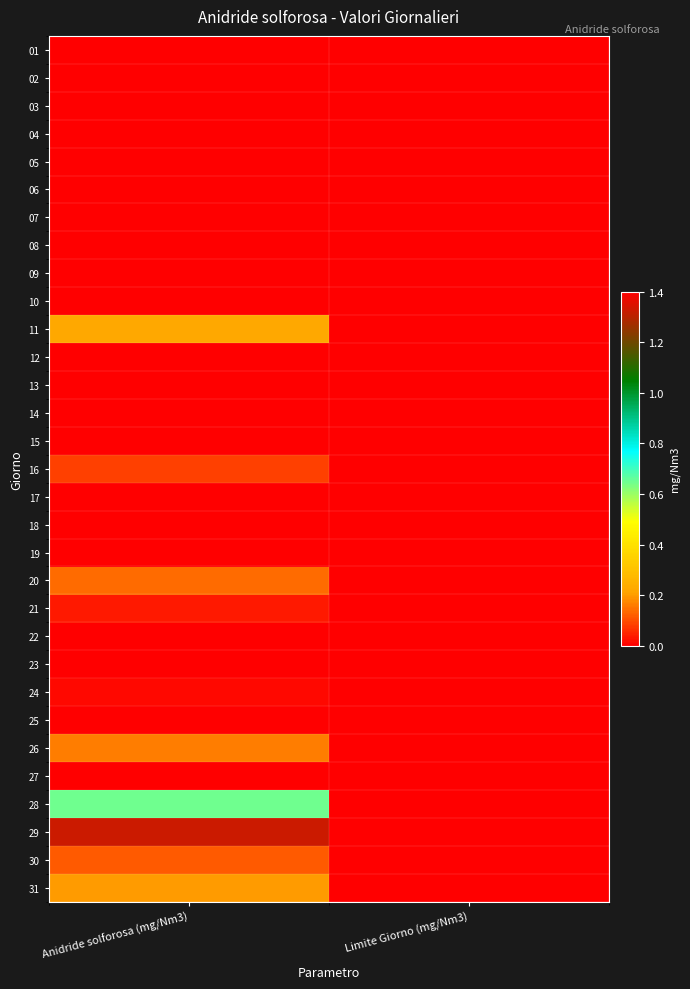

Reading right to left, transcribe all the data shown in this chart.

01: Limite Giorno (mg/Nm3)=50.0	Anidride solforosa (mg/Nm3)=0.0
02: Limite Giorno (mg/Nm3)=50.0	Anidride solforosa (mg/Nm3)=0.0
03: Limite Giorno (mg/Nm3)=50.0	Anidride solforosa (mg/Nm3)=0.0
04: Limite Giorno (mg/Nm3)=50.0	Anidride solforosa (mg/Nm3)=0.0
05: Limite Giorno (mg/Nm3)=50.0	Anidride solforosa (mg/Nm3)=0.0
06: Limite Giorno (mg/Nm3)=50.0	Anidride solforosa (mg/Nm3)=0.0
07: Limite Giorno (mg/Nm3)=50.0	Anidride solforosa (mg/Nm3)=0.0
08: Limite Giorno (mg/Nm3)=50.0	Anidride solforosa (mg/Nm3)=0.0
09: Limite Giorno (mg/Nm3)=50.0	Anidride solforosa (mg/Nm3)=0.0
10: Limite Giorno (mg/Nm3)=50.0	Anidride solforosa (mg/Nm3)=0.0
11: Limite Giorno (mg/Nm3)=50.0	Anidride solforosa (mg/Nm3)=0.2
12: Limite Giorno (mg/Nm3)=50.0	Anidride solforosa (mg/Nm3)=0.0
13: Limite Giorno (mg/Nm3)=50.0	Anidride solforosa (mg/Nm3)=0.0
14: Limite Giorno (mg/Nm3)=50.0	Anidride solforosa (mg/Nm3)=0.0
15: Limite Giorno (mg/Nm3)=50.0	Anidride solforosa (mg/Nm3)=0.0
16: Limite Giorno (mg/Nm3)=50.0	Anidride solforosa (mg/Nm3)=0.1
17: Limite Giorno (mg/Nm3)=50.0	Anidride solforosa (mg/Nm3)=0.0
18: Limite Giorno (mg/Nm3)=50.0	Anidride solforosa (mg/Nm3)=0.0
19: Limite Giorno (mg/Nm3)=50.0	Anidride solforosa (mg/Nm3)=0.0
20: Limite Giorno (mg/Nm3)=50.0	Anidride solforosa (mg/Nm3)=0.1
21: Limite Giorno (mg/Nm3)=50.0	Anidride solforosa (mg/Nm3)=0.0
22: Limite Giorno (mg/Nm3)=50.0	Anidride solforosa (mg/Nm3)=0.0
23: Limite Giorno (mg/Nm3)=50.0	Anidride solforosa (mg/Nm3)=0.0
24: Limite Giorno (mg/Nm3)=50.0	Anidride solforosa (mg/Nm3)=0.0
25: Limite Giorno (mg/Nm3)=50.0	Anidride solforosa (mg/Nm3)=0.0
26: Limite Giorno (mg/Nm3)=50.0	Anidride solforosa (mg/Nm3)=0.2
27: Limite Giorno (mg/Nm3)=50.0	Anidride solforosa (mg/Nm3)=0.0
28: Limite Giorno (mg/Nm3)=50.0	Anidride solforosa (mg/Nm3)=0.6
29: Limite Giorno (mg/Nm3)=50.0	Anidride solforosa (mg/Nm3)=1.3
30: Limite Giorno (mg/Nm3)=50.0	Anidride solforosa (mg/Nm3)=0.1
31: Limite Giorno (mg/Nm3)=50.0	Anidride solforosa (mg/Nm3)=0.2